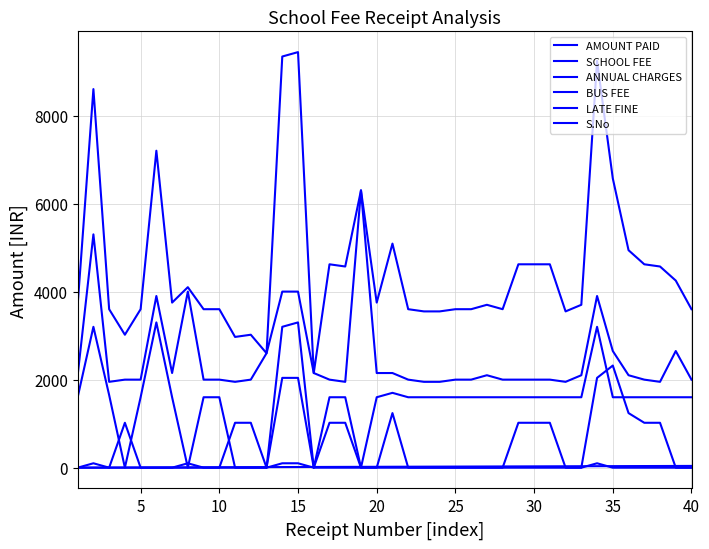

How many lines are shown in the chart?

6